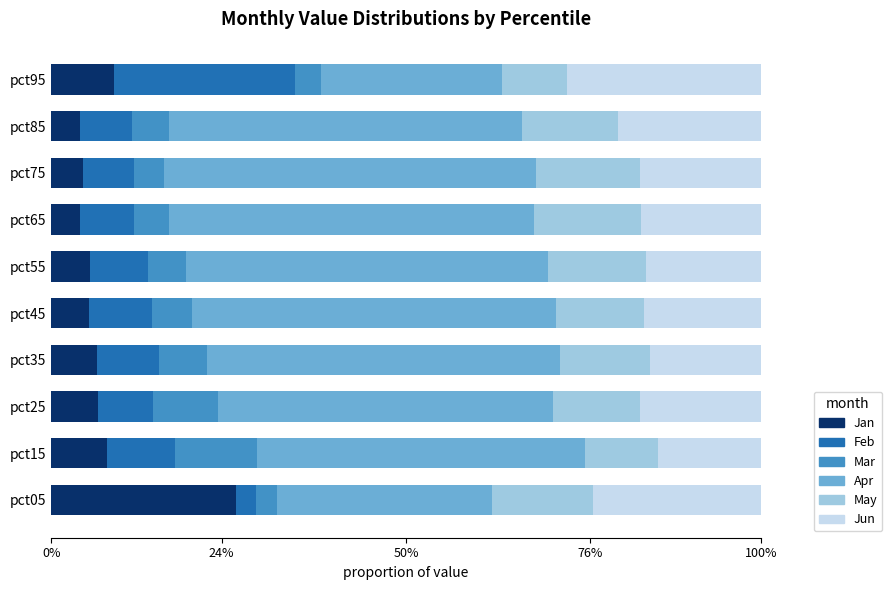

What are all the series names shown in the legend?

Jan, Feb, Mar, Apr, May, Jun